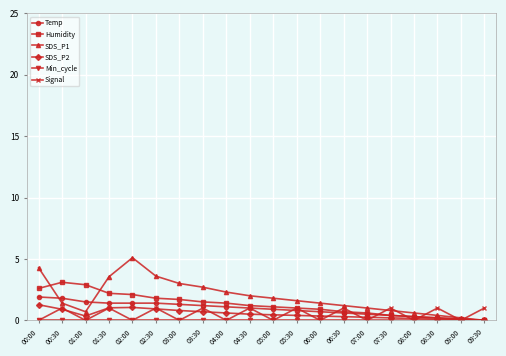

What is the maximum value for SDS_P1?

5.1